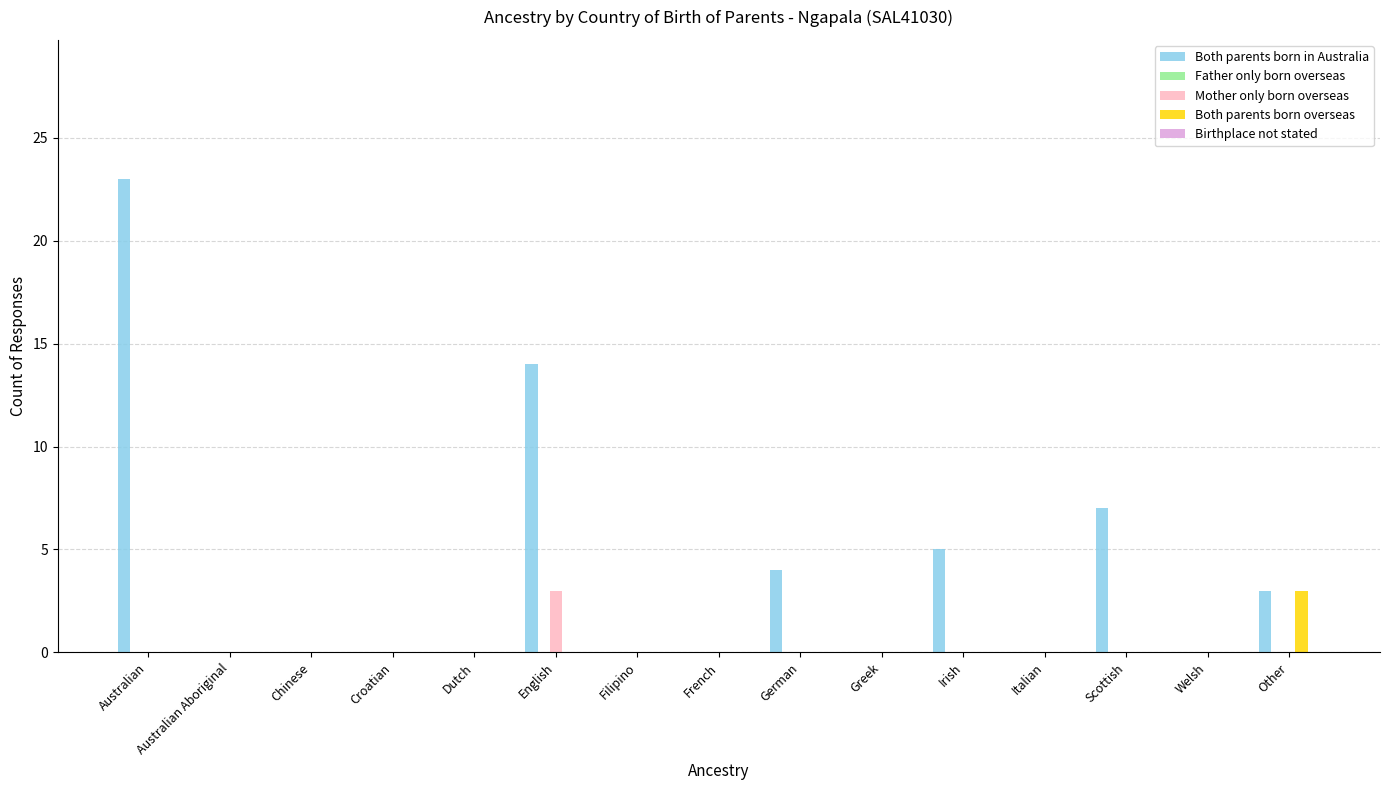

Is it true that Both parents born overseas equals -2 at Dutch?

False